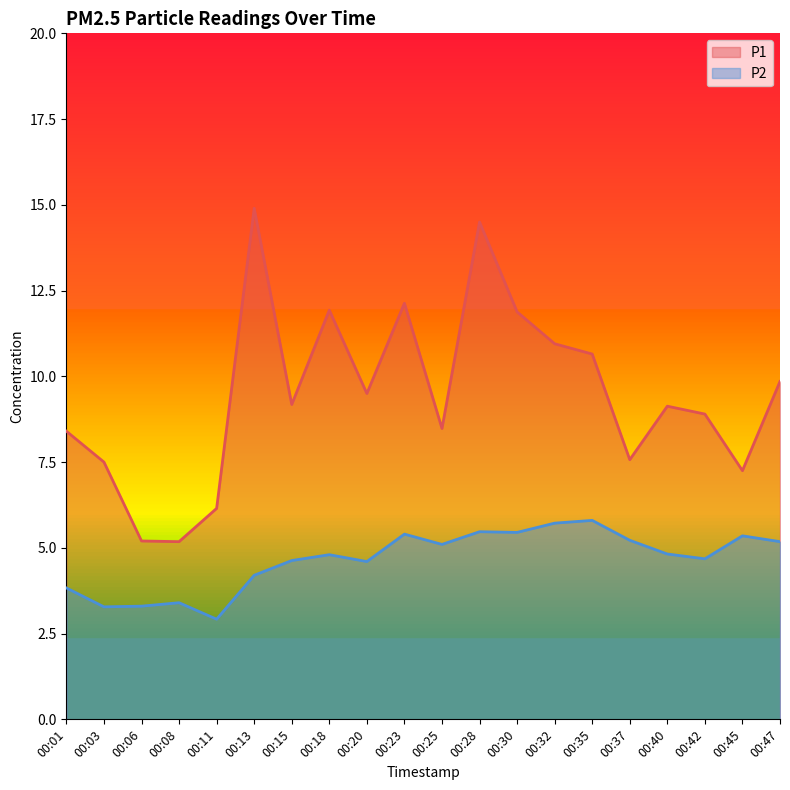

True or false: P1 and P2 intersect in this chart.

False